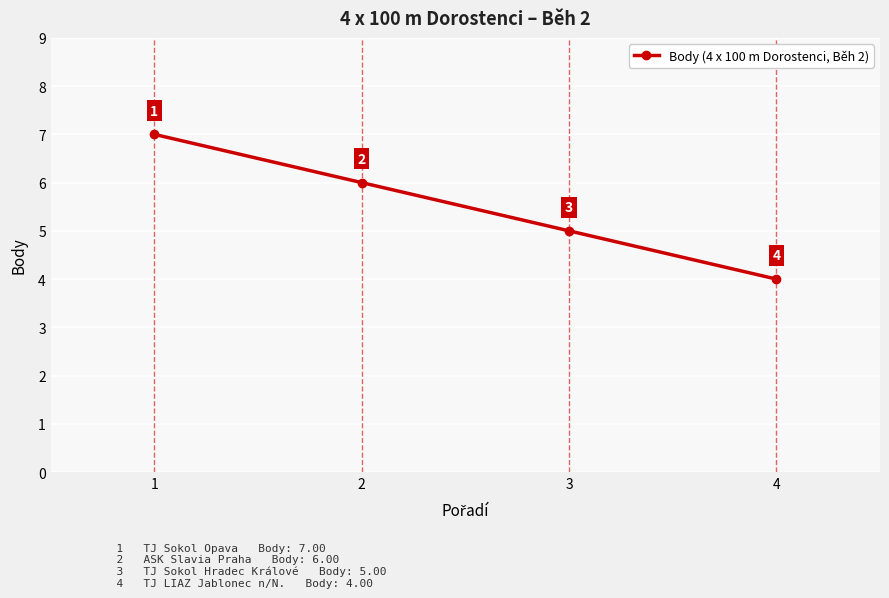

True or false: the data has more than 2 interior local peaks.

False